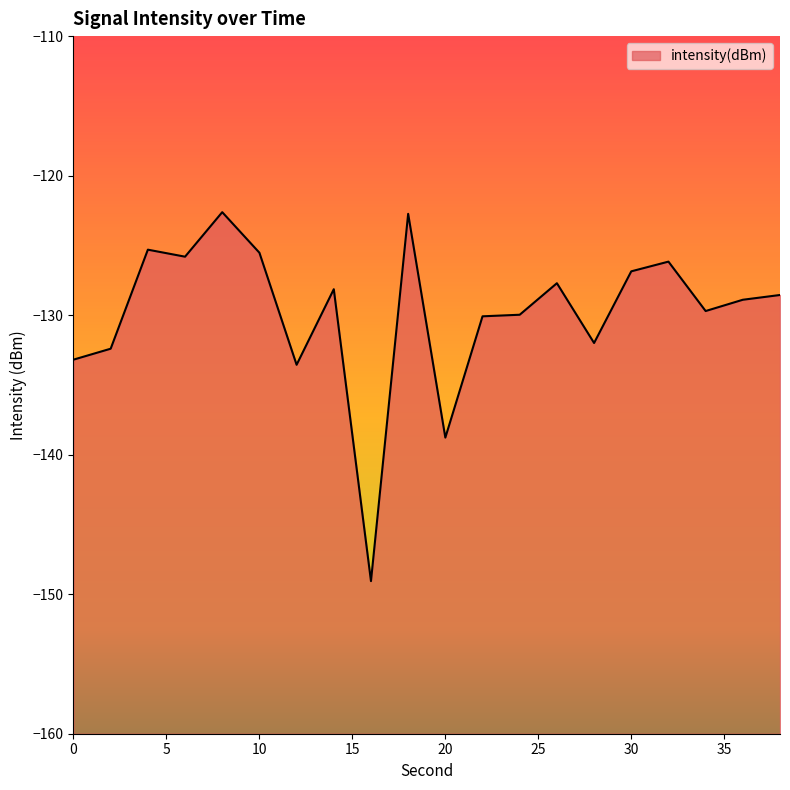

How many points are higher than both their immediate neighbors (excluding endpoints)?

6